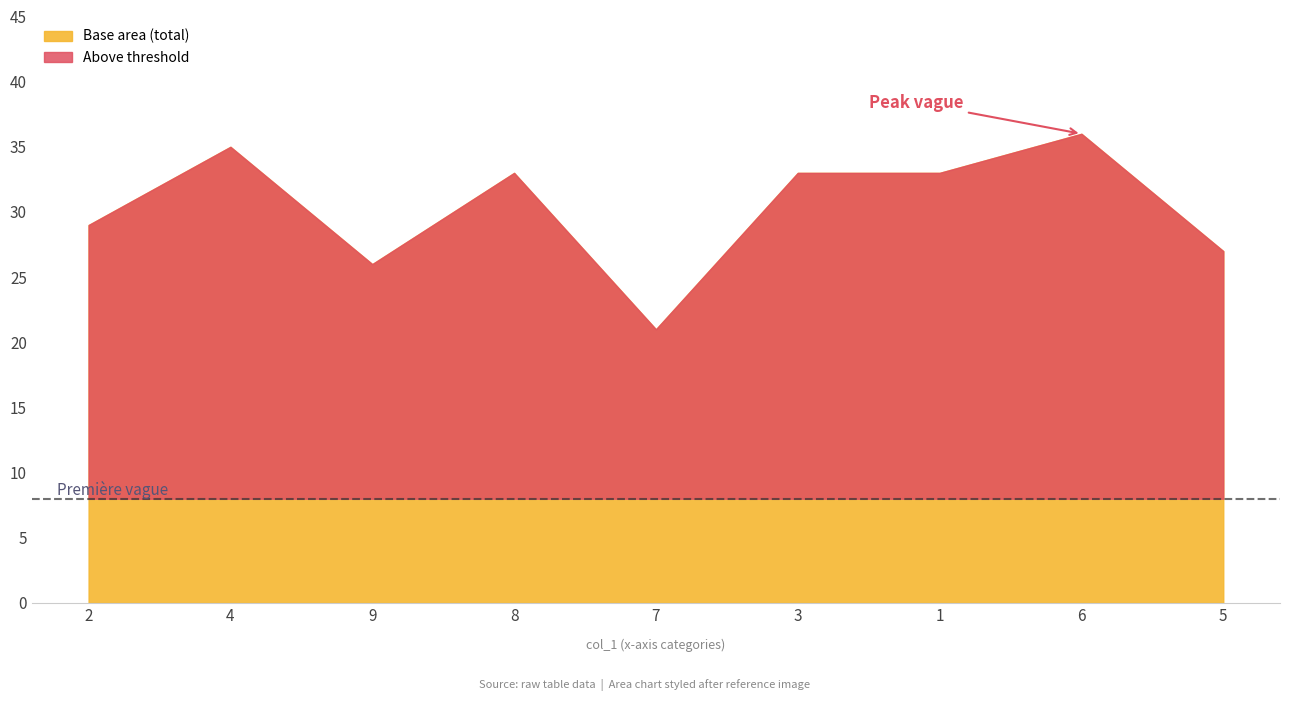

Does the chart display data point markers on the line(s)?

No